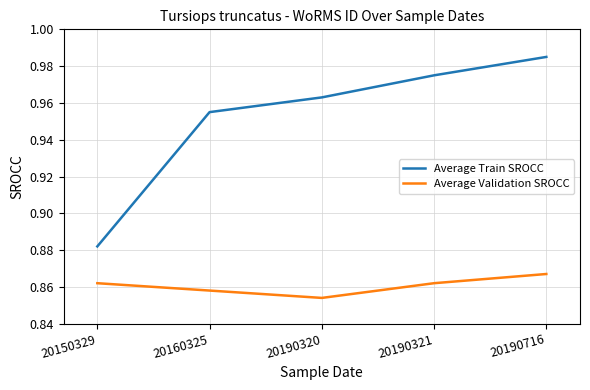

True or false: Average Train SROCC and Average Validation SROCC intersect in this chart.

False